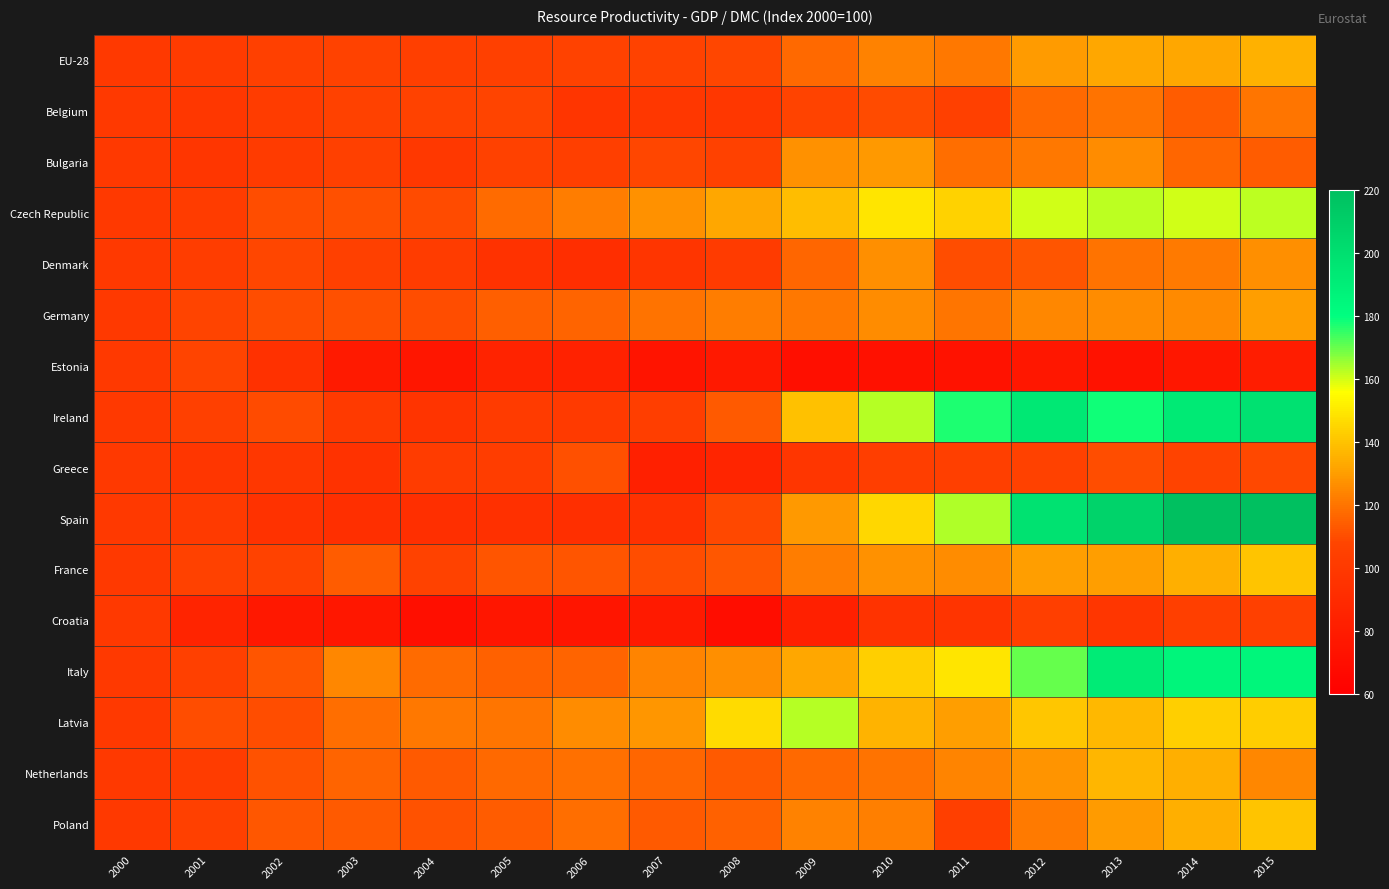

Reading left to right, extract all data points from this chart.

EU-28: 2000=100.0	2001=101.8	2002=104.4	2003=106.5	2004=103.9	2005=105.5	2006=106.8	2007=106.7	2008=108.2	2009=117.3	2010=123.3	2011=120.7	2012=129.4	2013=132.8	2014=133.1	2015=135.4
Belgium: 2000=100.0	2001=98.6	2002=102.2	2003=105.7	2004=106.8	2005=107.6	2006=97.2	2007=98.8	2008=99.1	2009=107.4	2010=109.5	2011=105.3	2012=116.9	2013=119.9	2014=114.2	2015=120.4
Bulgaria: 2000=100.0	2001=97.6	2002=101.4	2003=105.3	2004=100.0	2005=105.8	2006=103.9	2007=108.3	2008=106.2	2009=127.3	2010=129.1	2011=118.5	2012=120.8	2013=126.0	2014=116.5	2015=114.0
Czech Republic: 2000=100.0	2001=101.9	2002=110.4	2003=111.2	2004=110.0	2005=118.0	2006=122.3	2007=127.2	2008=132.7	2009=138.3	2010=149.0	2011=144.0	2012=160.4	2013=162.1	2014=160.4	2015=162.1
Denmark: 2000=100.0	2001=103.1	2002=108.3	2003=105.3	2004=101.9	2005=95.2	2006=93.0	2007=97.4	2008=101.3	2009=116.8	2010=126.6	2011=110.4	2012=112.3	2013=119.9	2014=121.5	2015=126.5
Germany: 2000=100.0	2001=107.6	2002=110.2	2003=110.7	2004=110.4	2005=114.9	2006=116.0	2007=119.7	2008=121.9	2009=120.8	2010=125.7	2011=120.5	2012=124.5	2013=126.0	2014=125.3	2015=130.5
Estonia: 2000=100.0	2001=107.5	2002=94.9	2003=78.5	2004=76.0	2005=84.9	2006=84.3	2007=74.8	2008=78.0	2009=71.1	2010=72.1	2011=72.8	2012=76.6	2013=72.9	2014=76.7	2015=80.9
Ireland: 2000=100.0	2001=104.8	2002=109.9	2003=100.9	2004=96.8	2005=101.8	2006=100.7	2007=103.2	2008=113.5	2009=139.9	2010=163.0	2011=177.3	2012=193.8	2013=178.2	2014=192.7	2015=198.2
Greece: 2000=100.0	2001=98.1	2002=99.2	2003=95.5	2004=102.2	2005=102.6	2006=110.8	2007=82.6	2008=86.7	2009=97.7	2010=103.2	2011=104.3	2012=105.7	2013=110.3	2014=107.1	2015=108.8
Spain: 2000=100.0	2001=101.0	2002=95.4	2003=93.2	2004=93.4	2005=93.9	2006=93.3	2007=94.6	2008=109.2	2009=129.2	2010=145.4	2011=163.3	2012=198.1	2013=207.1	2014=219.1	2015=220.3
France: 2000=100.0	2001=106.0	2002=106.6	2003=114.3	2004=106.8	2005=112.0	2006=112.2	2007=110.3	2008=112.9	2009=122.5	2010=127.3	2011=126.2	2012=130.1	2013=130.6	2014=134.6	2015=140.6
Croatia: 2000=100.0	2001=85.0	2002=77.1	2003=76.7	2004=70.7	2005=76.0	2006=75.1	2007=78.7	2008=70.0	2009=82.6	2010=96.0	2011=96.7	2012=103.8	2013=97.6	2014=104.4	2015=105.1
Italy: 2000=100.0	2001=104.4	2002=112.0	2003=124.6	2004=117.8	2005=115.2	2006=116.2	2007=124.1	2008=126.4	2009=132.8	2010=143.4	2011=148.8	2012=170.6	2013=191.9	2014=186.0	2015=185.4
Latvia: 2000=100.0	2001=110.4	2002=110.4	2003=118.7	2004=121.2	2005=120.2	2006=125.7	2007=128.4	2008=146.5	2009=163.1	2010=135.9	2011=130.3	2012=140.9	2013=136.9	2014=143.5	2015=142.5
Netherlands: 2000=100.0	2001=102.3	2002=111.9	2003=116.2	2004=113.3	2005=116.9	2006=119.0	2007=116.4	2008=113.7	2009=117.0	2010=119.5	2011=124.3	2012=127.7	2013=136.4	2014=134.6	2015=124.8
Poland: 2000=100.0	2001=105.3	2002=112.6	2003=113.2	2004=111.7	2005=113.9	2006=118.5	2007=113.7	2008=115.5	2009=123.4	2010=122.6	2011=104.1	2012=121.3	2013=130.0	2014=134.8	2015=140.2